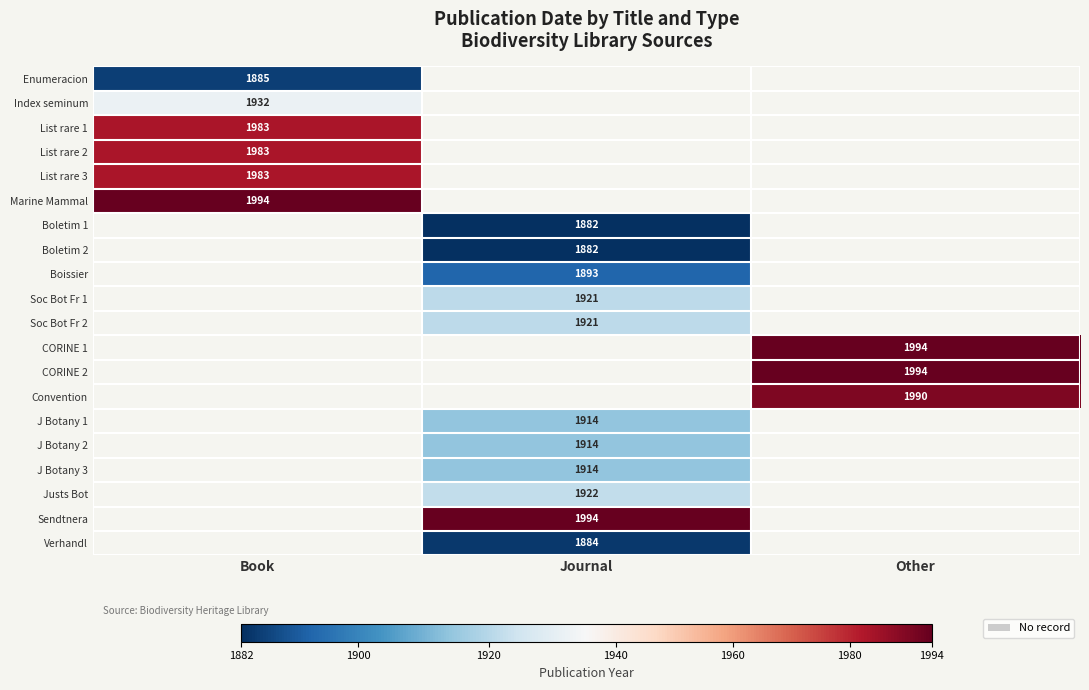

Is it true that Index seminum equals 1932 at Book?

True